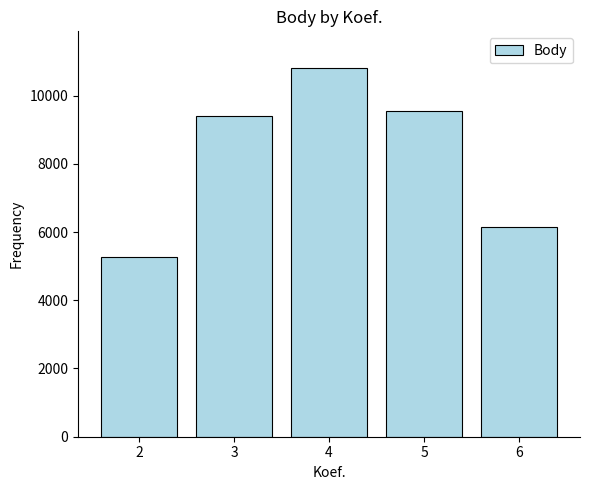

Between 4 and 6, which is larger?

4